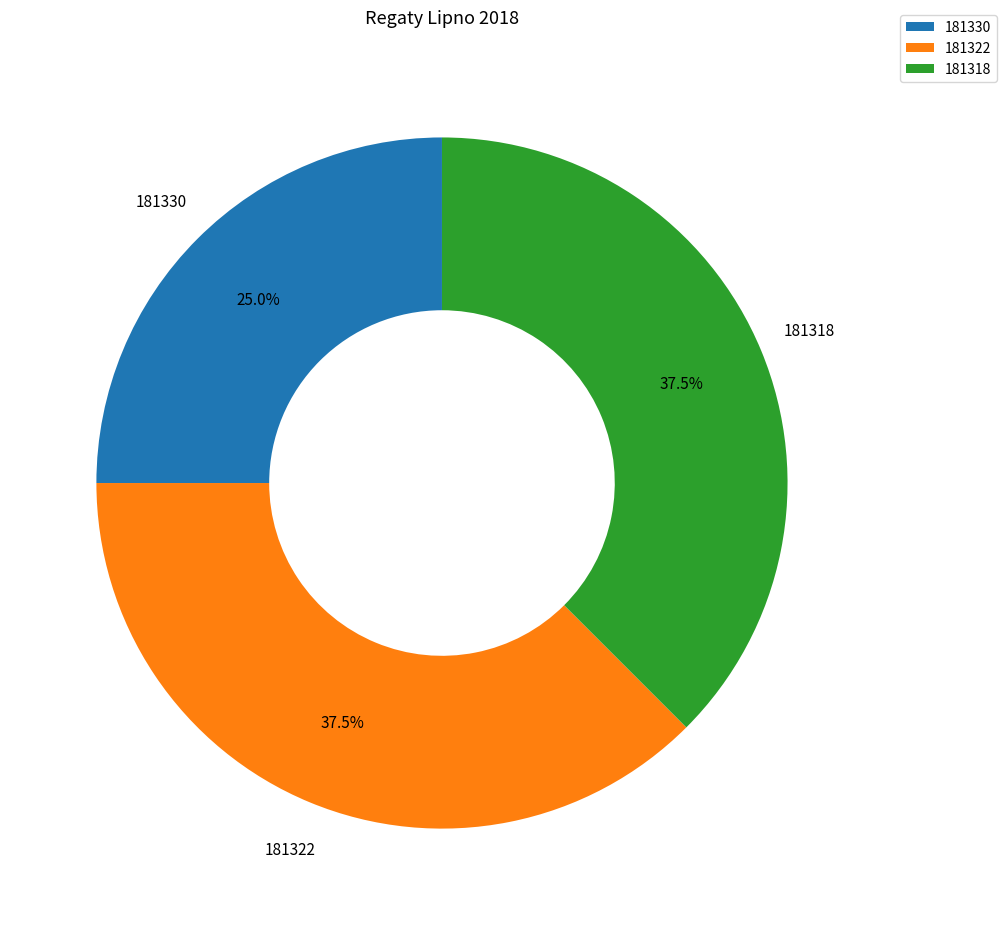

What is the total percentage of 181318 and 181322?

75.0%